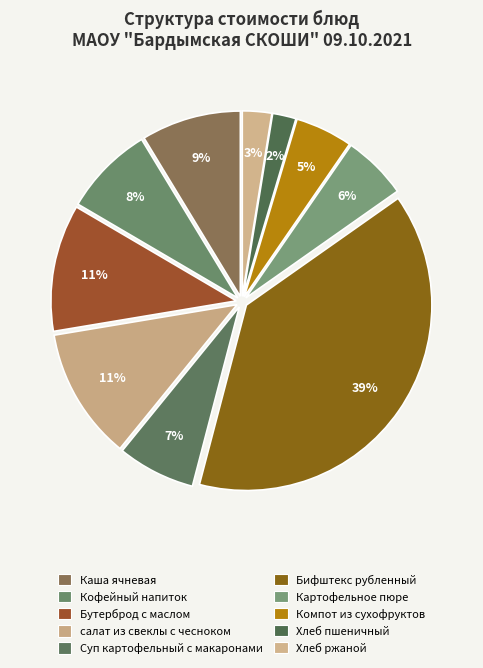

To the nearest percent, what is the average slice percentage?

10%